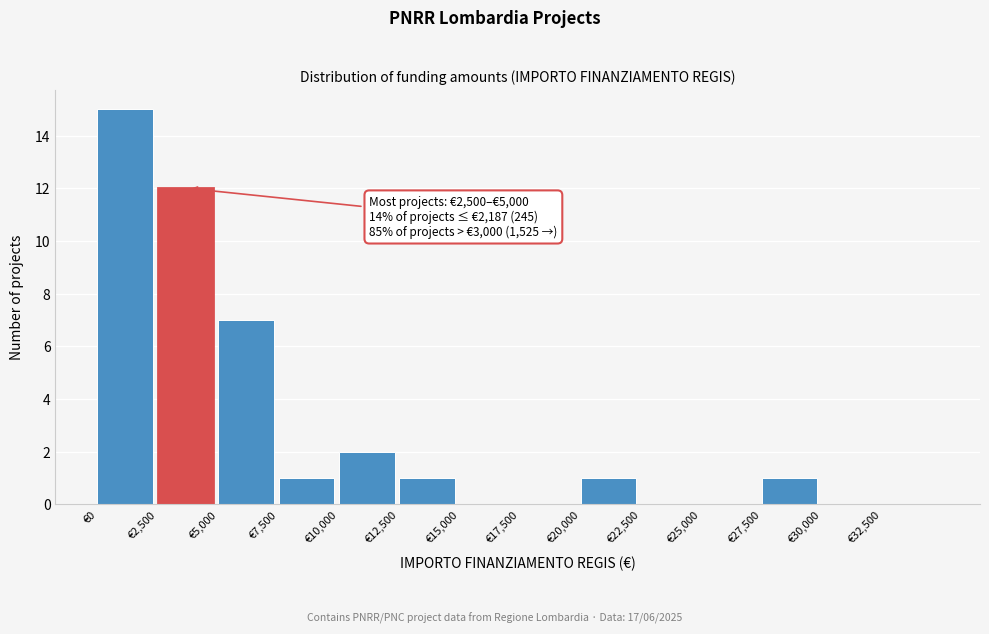

Which range on the x-axis has the tallest bar?

0 to 2500